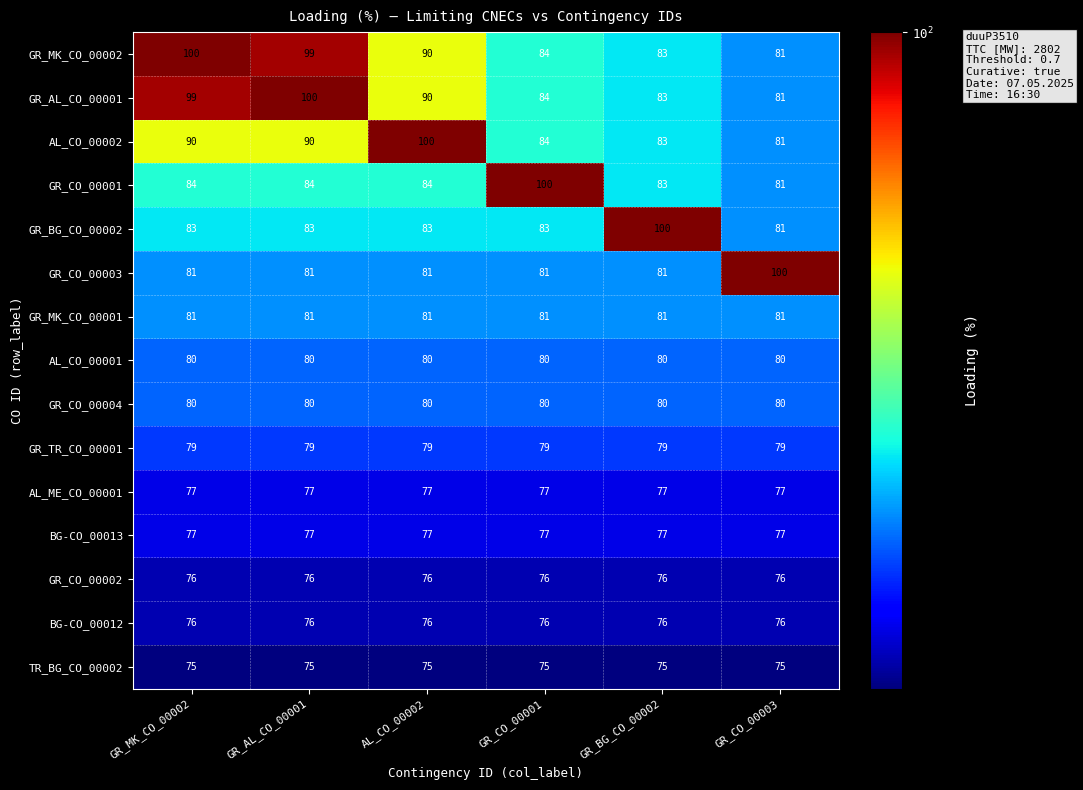

What is the sum of all AL_CO_00001 values?

480